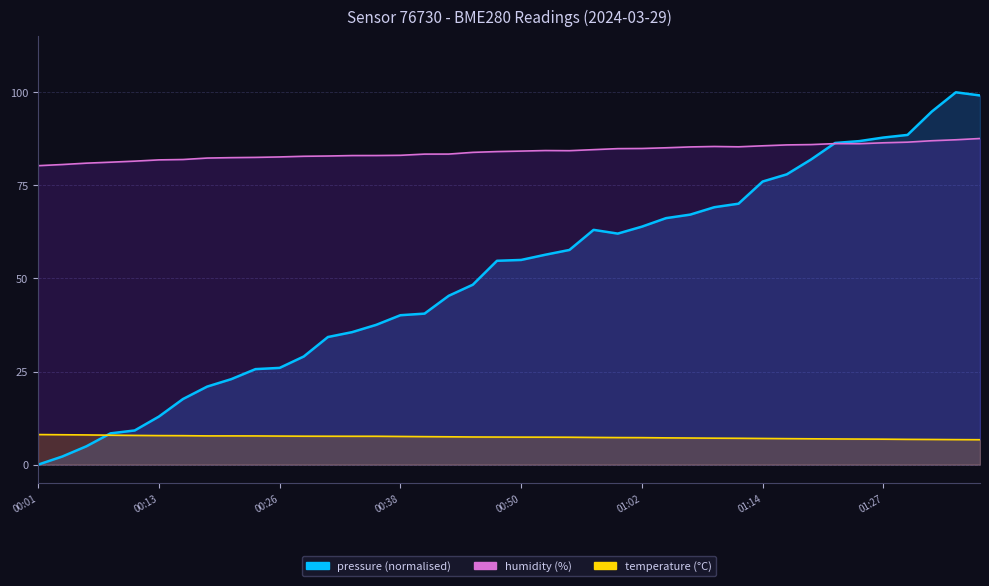

How many lines are shown in the chart?

3